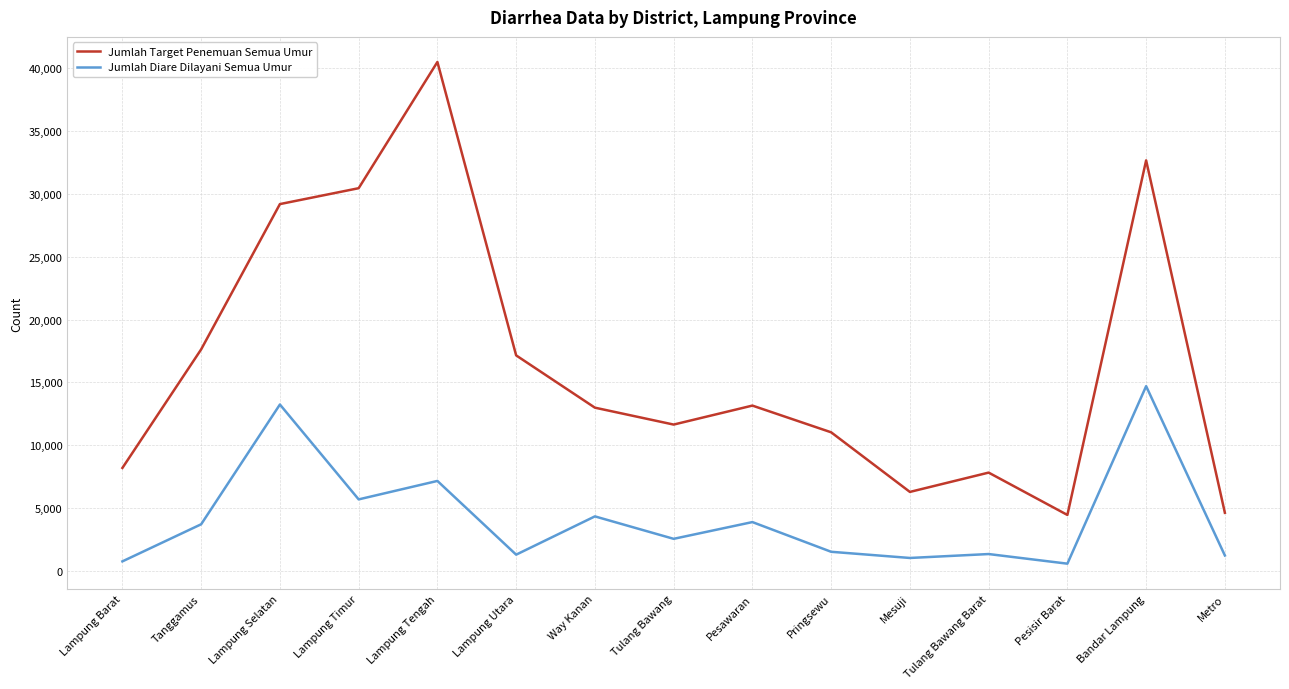

The value of Jumlah Target Penemuan Semua Umur at Lampung Barat is 8191.7. True or false?

True